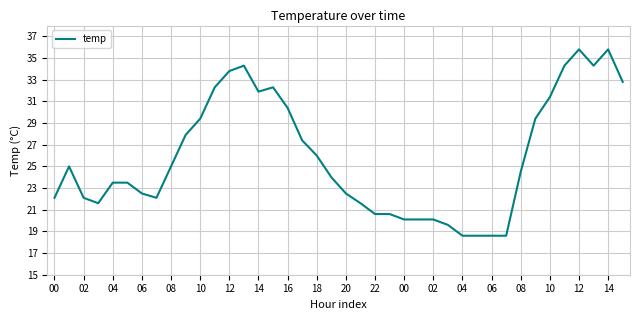

What is the difference between the maximum and minimum values?

17.2